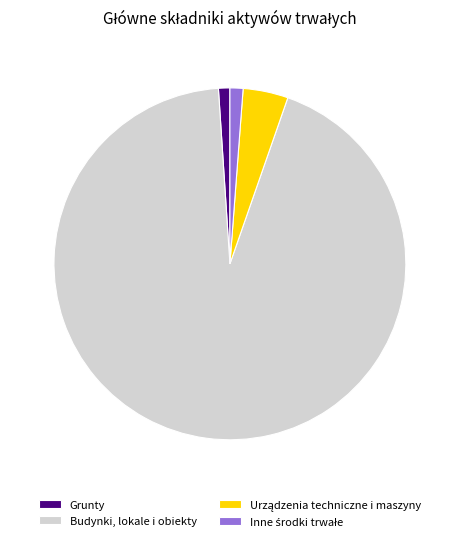

Does any single category account for the majority?

Yes